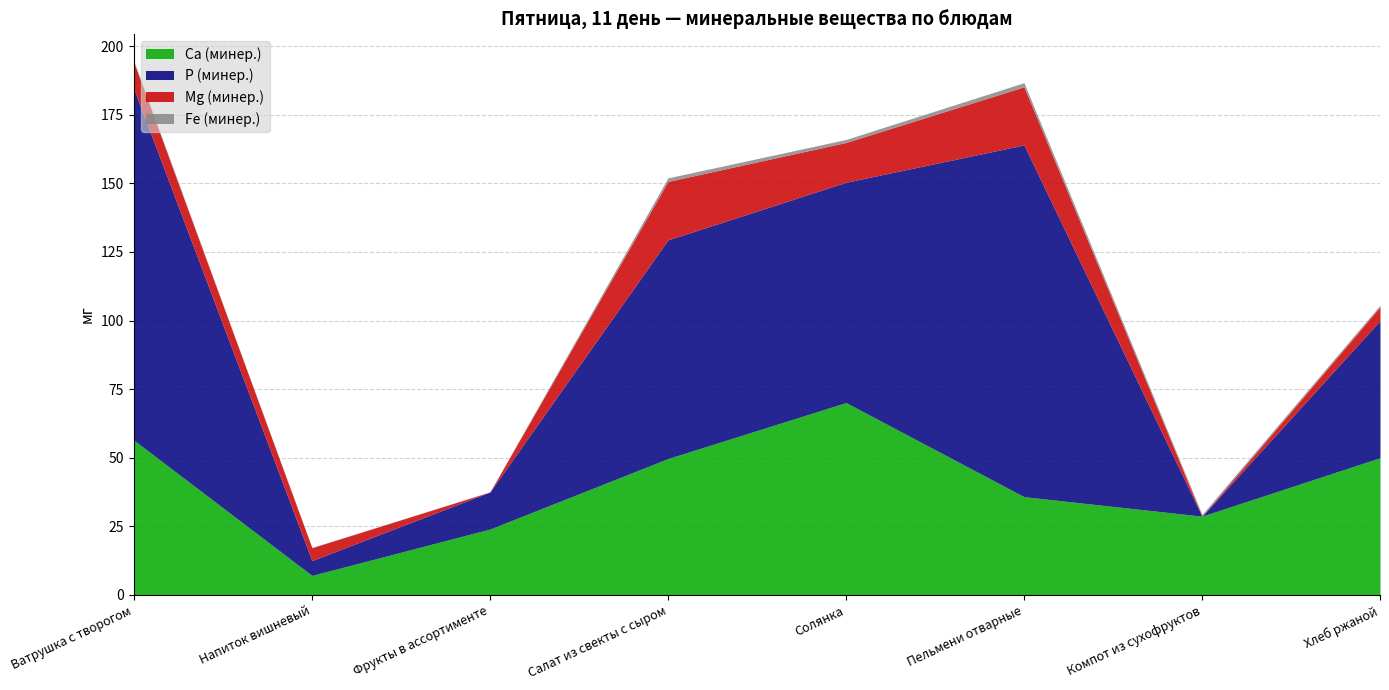

At which category does Mg (минер.) reach its first local peak?

Салат из свекты с сыром